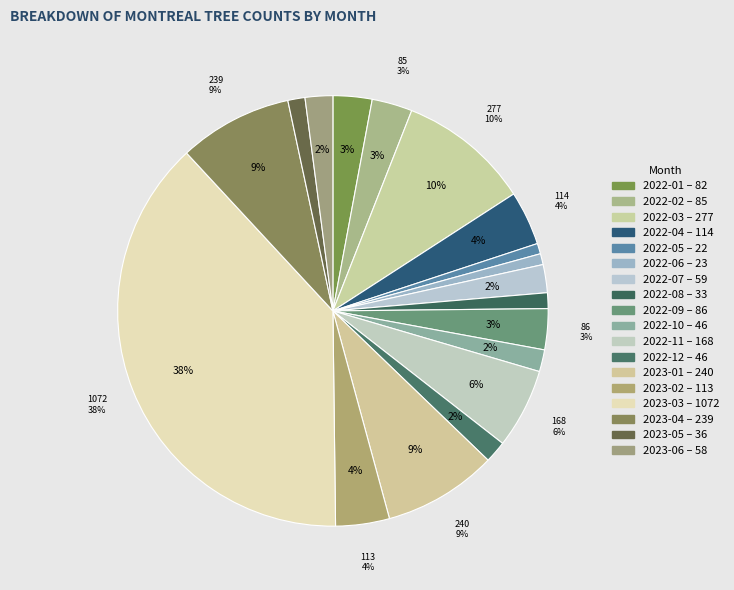

To the nearest percent, what portion does 2023-03 represent?

38%